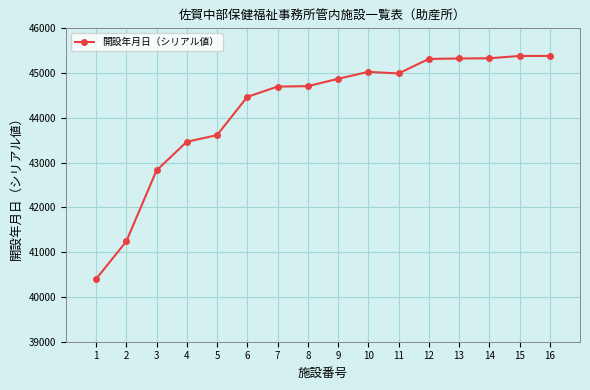

Does the chart display data point markers on the line(s)?

Yes